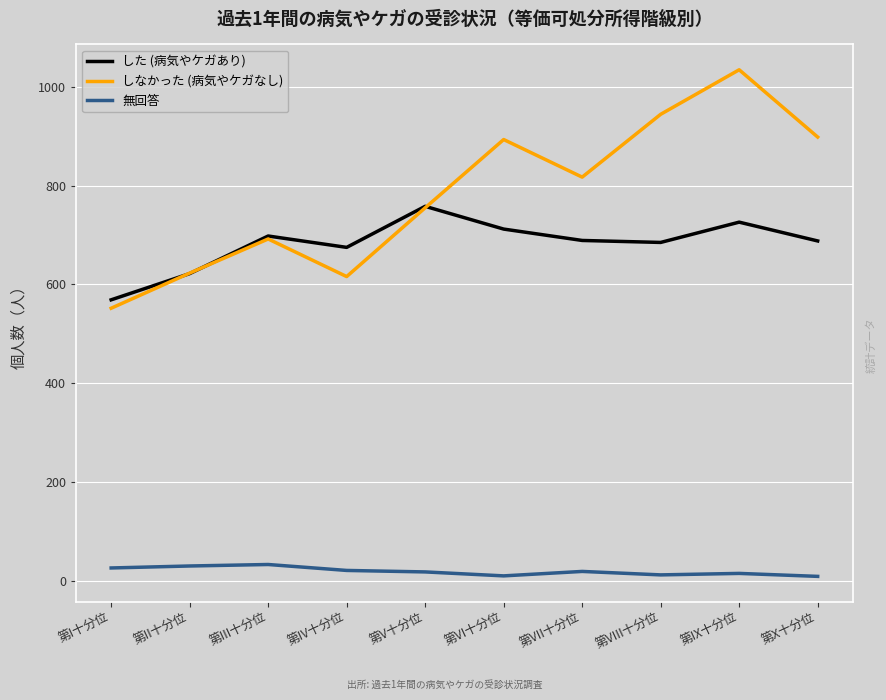

Between 第I十分位 and 第IX十分位, which series saw the biggest shift?

しなかった (病気やケガなし)